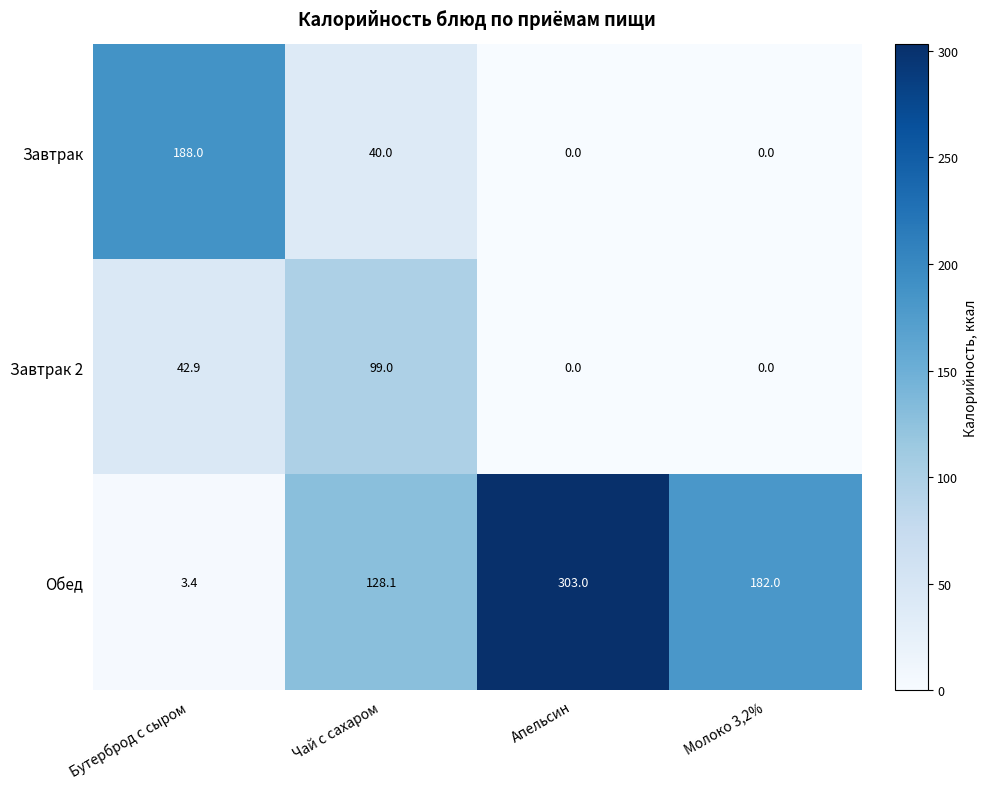

Where is Завтрак 2 nearest to the value 49?

Бутерброд с сыром